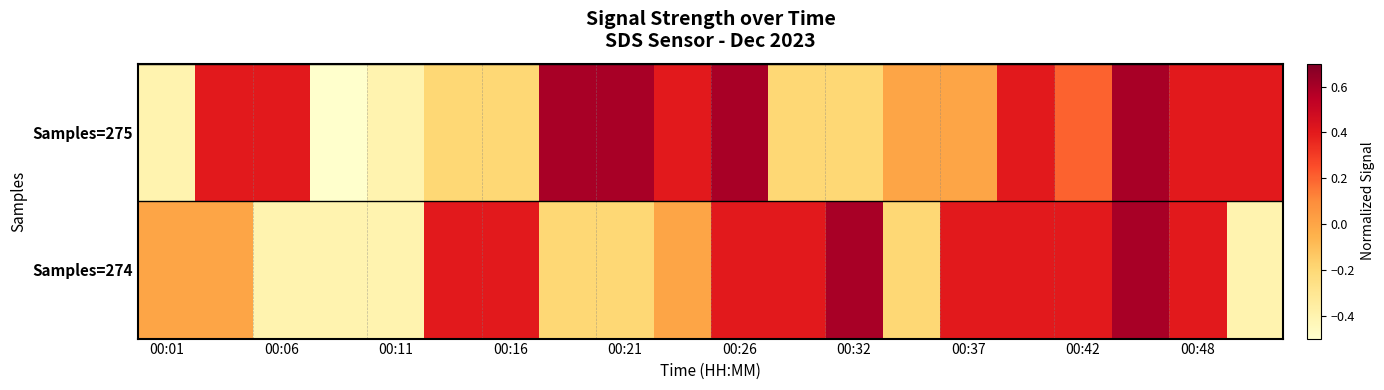

What is the greatest value displayed?

0.6